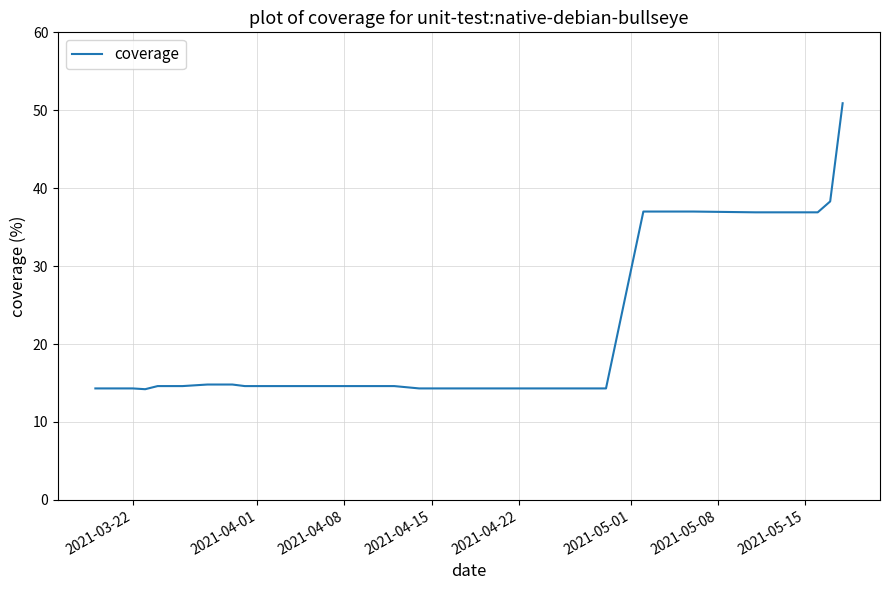

What is the greatest value displayed?

50.9